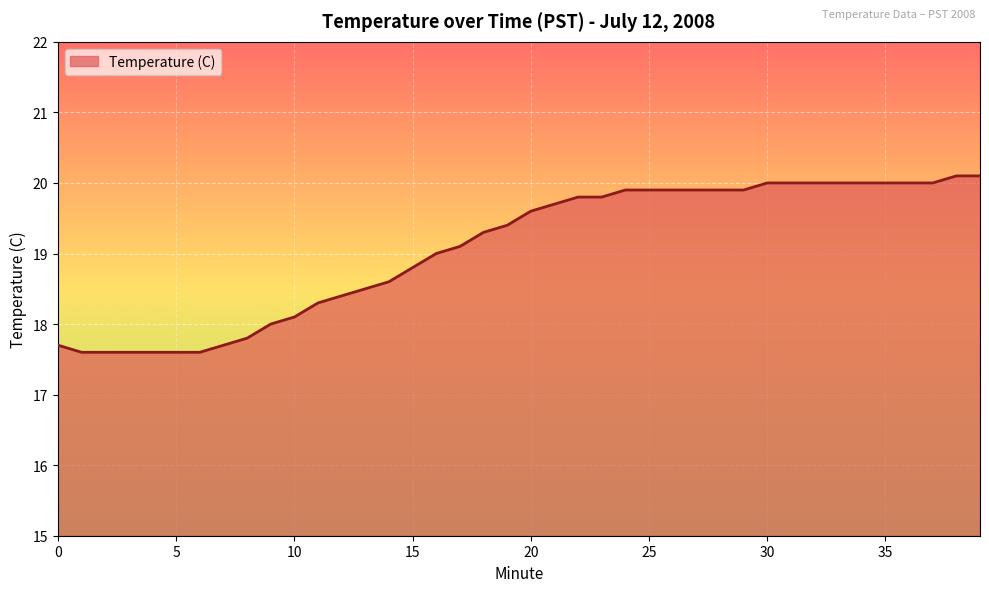

What is the maximum value shown in the chart?

20.1